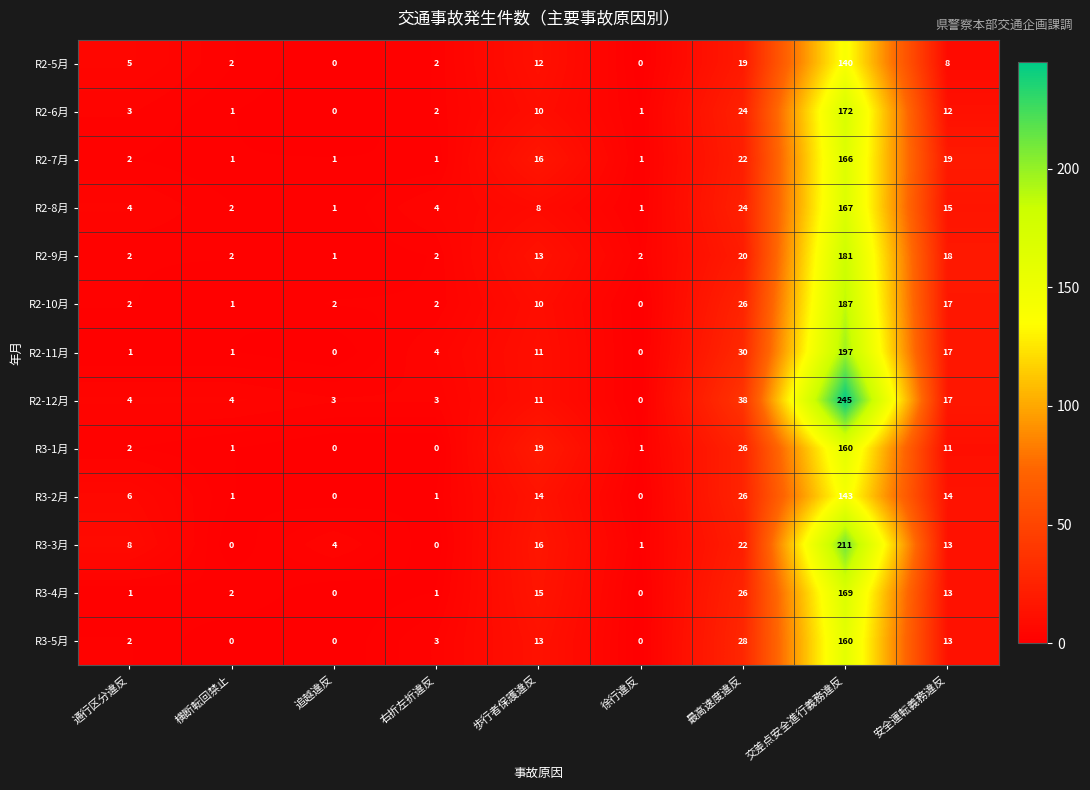

Is it true that R2-9月 equals 26 at 最高速度違反?

False